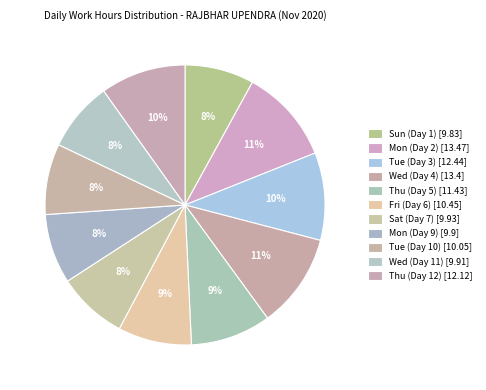

Which category has the smallest portion of the pie?

Sun (Day 1)